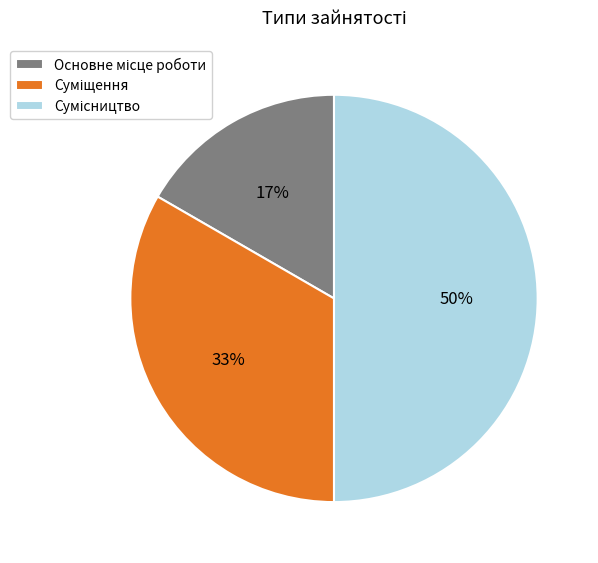

To the nearest percent, what is the average slice percentage?

33%